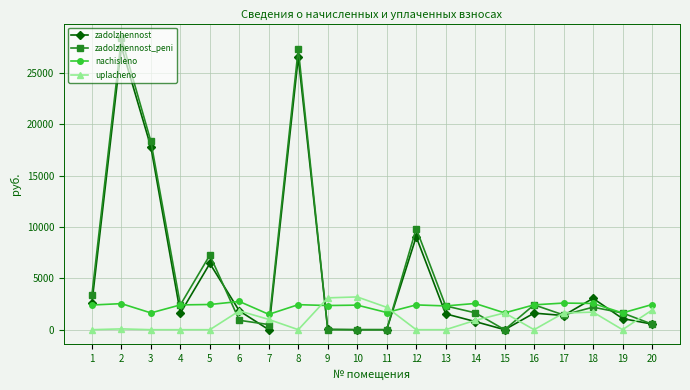

At which label does zadolzhennost first exceed 1610?

1